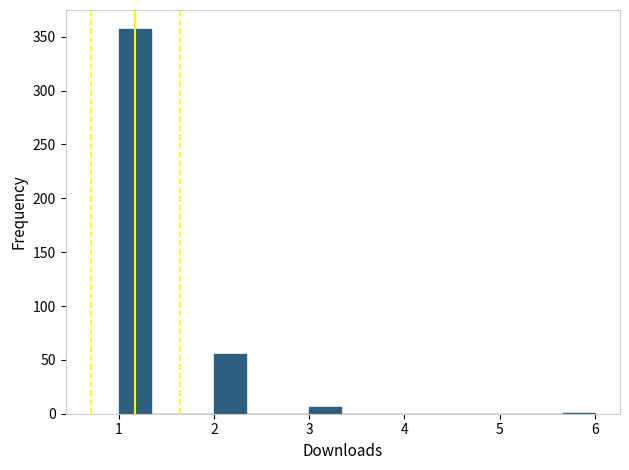

Around what value on the x-axis is the tallest bar? Give the approximate position of its centre, as read against the axis.

1.2